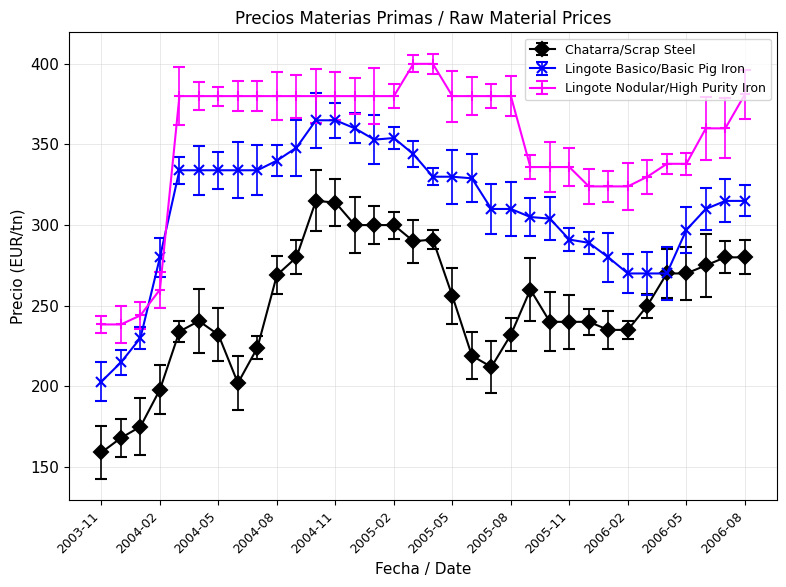

What is the value of the Lingote Nodular/High Purity Iron point at the 24th from the left?

336.0